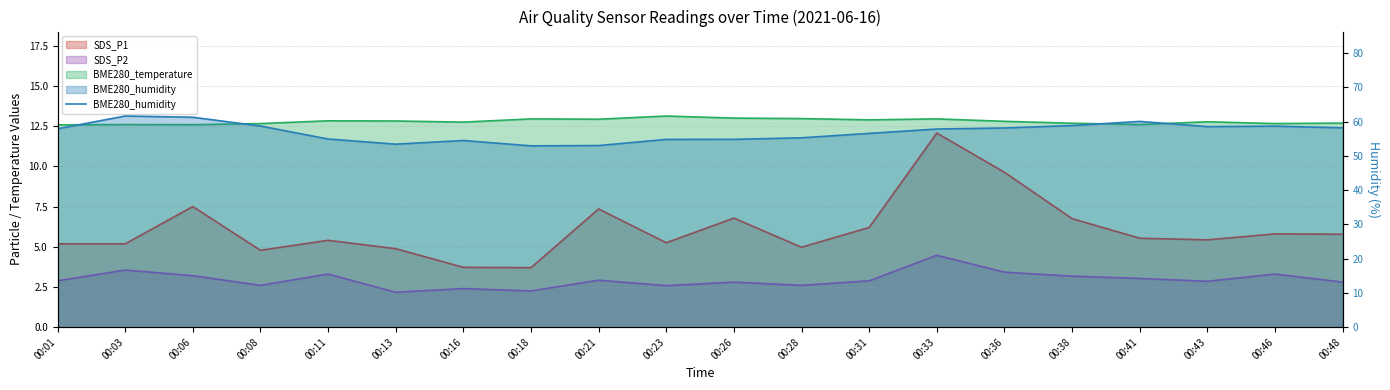

What value does the data have at 00:08?

58.7